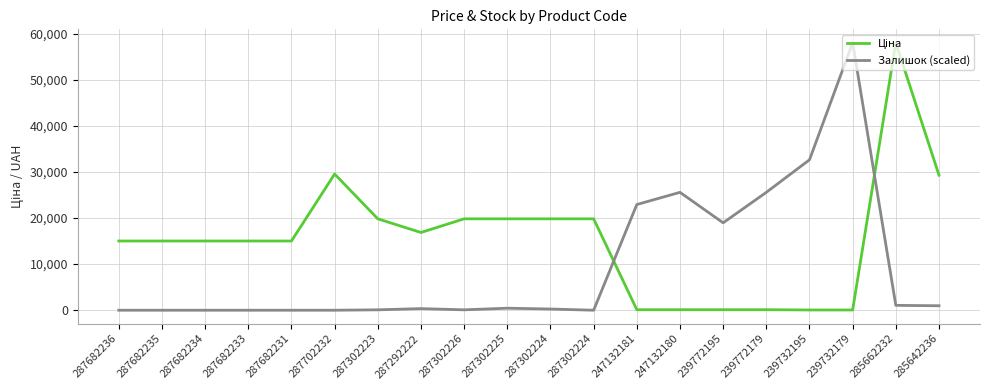

True or false: Залишок (scaled) has more than 0 interior local peaks.

True